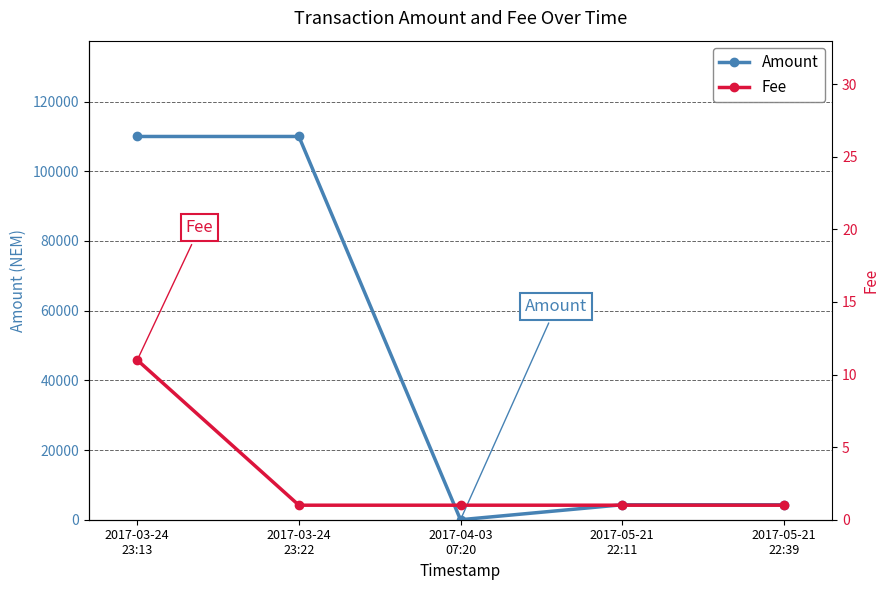

Which series has the largest total across all categories?

Amount